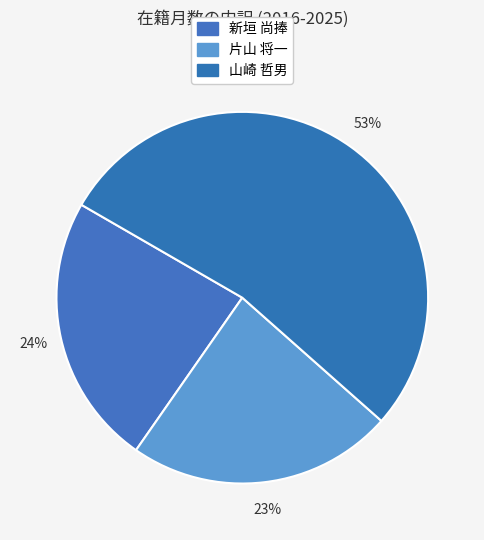

How many slices are in this pie chart?

3